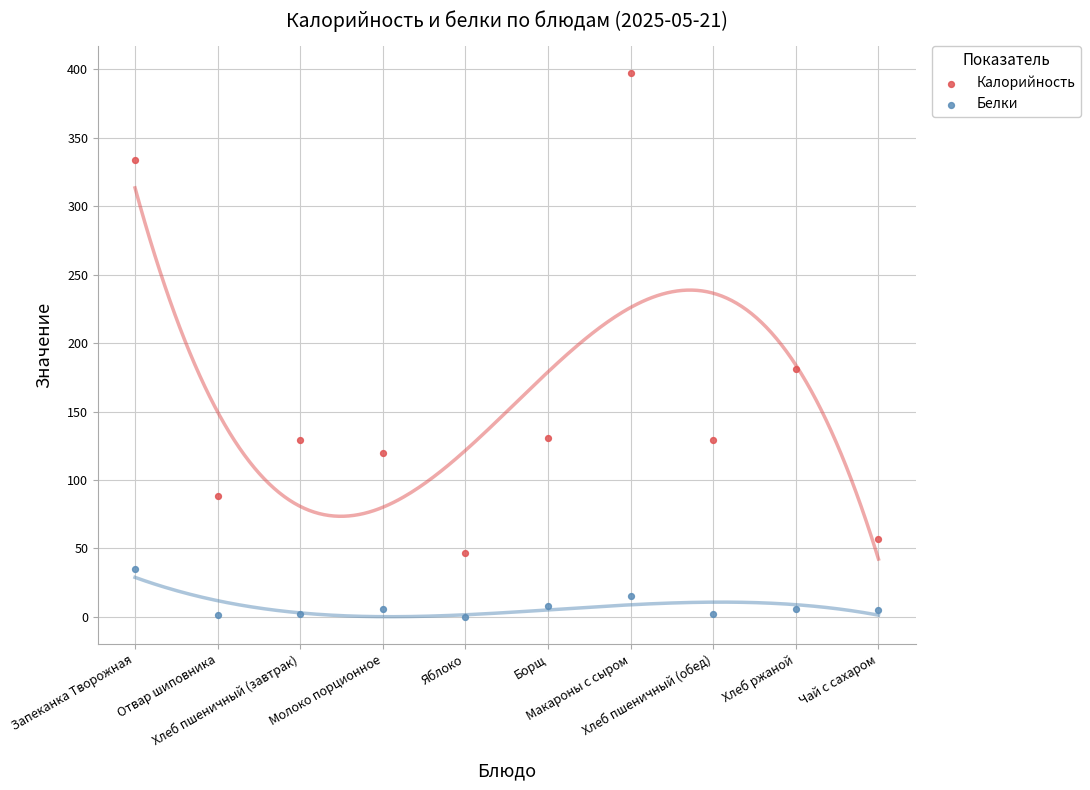

Across all series, what Y value is closest to 198?

181